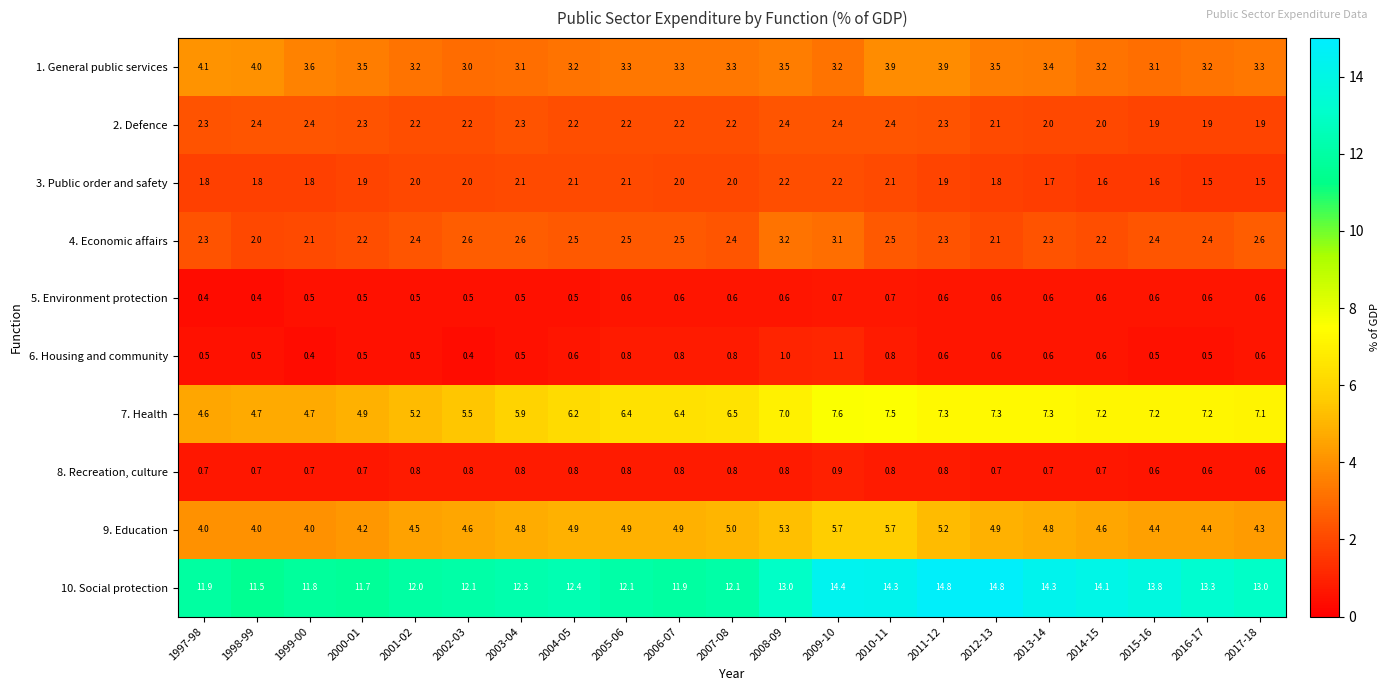

What is the difference between the second highest and second lowest values in the 4. Economic affairs series?

1.0